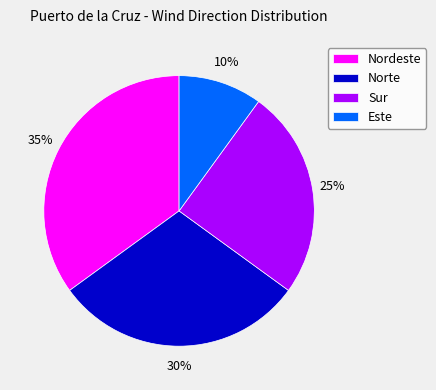

How many segments does this pie chart have?

4